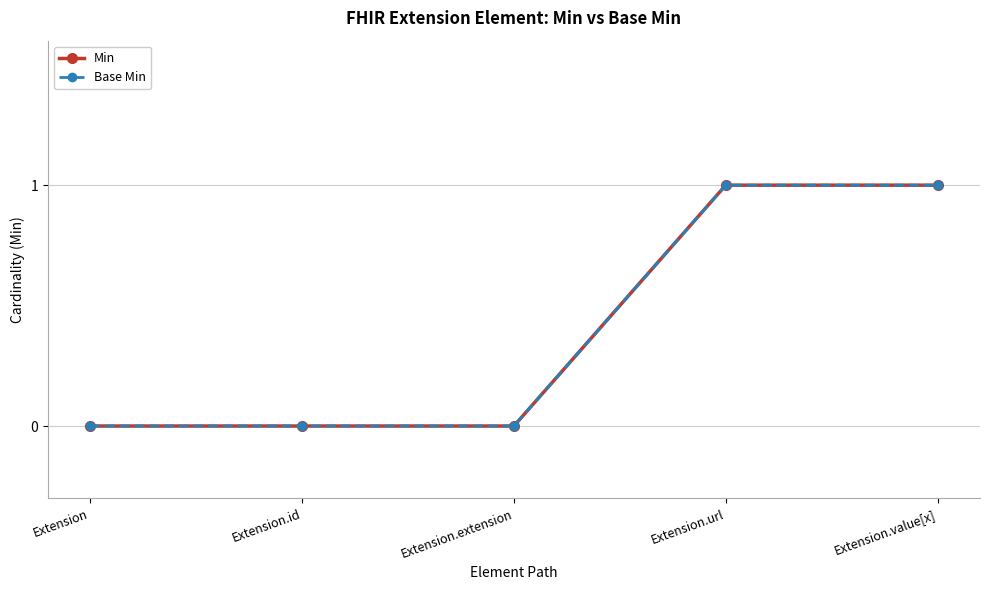

What position from the right is Extension.value[x]?

1